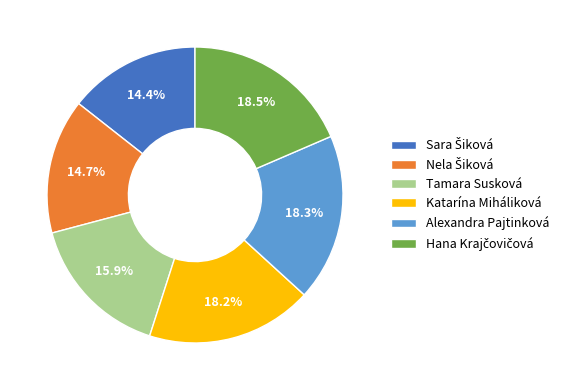

Does Katarína Miháliková represent more than half of the total?

No